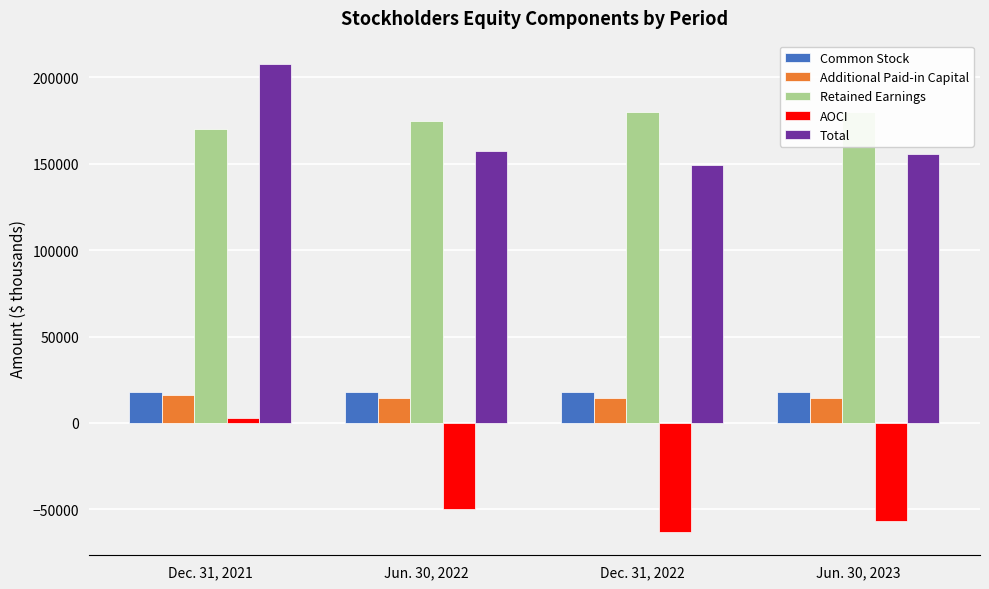

Where does the AOCI series first go above -49718?

Dec. 31, 2021